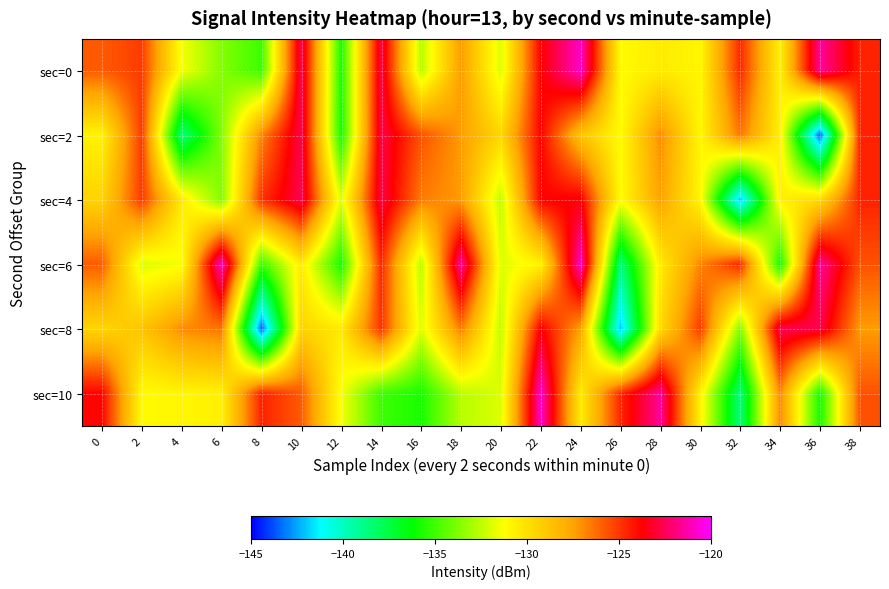

Between 8 and 14, which is larger?

14